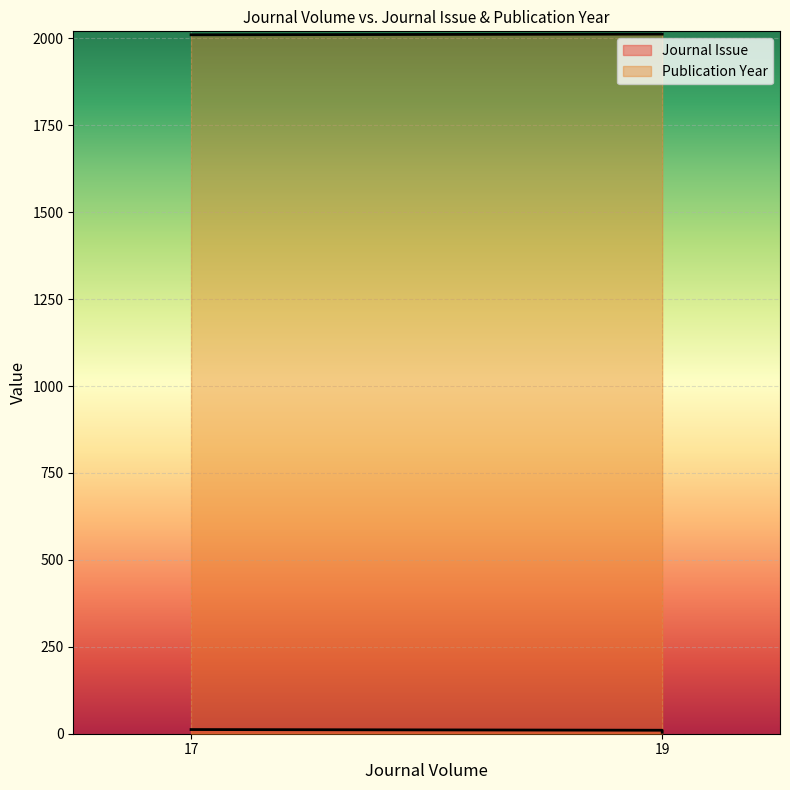

At which label is Journal Issue closest to 8?

19